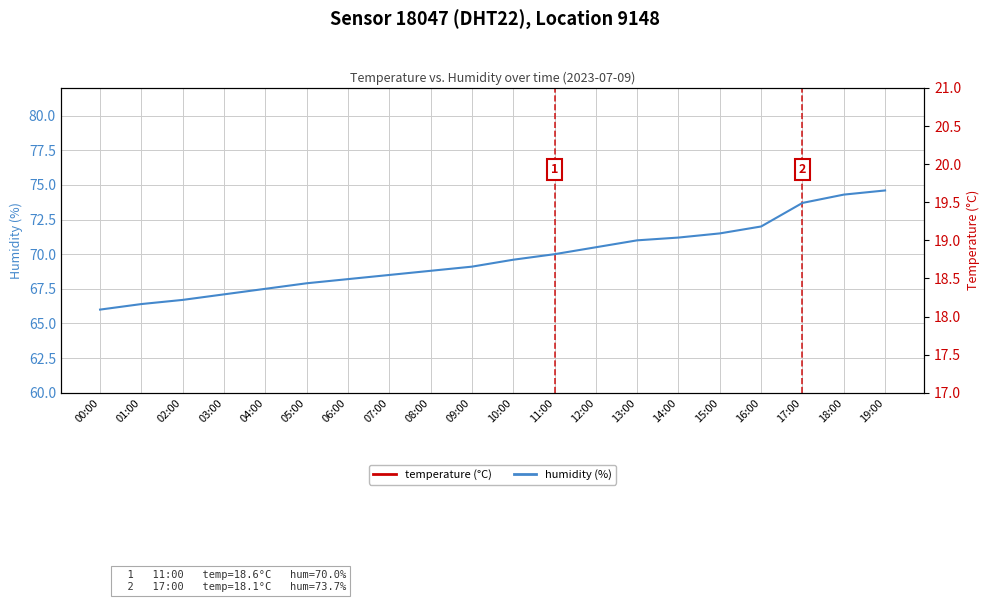

Read the temperature value at 15:00.

18.3